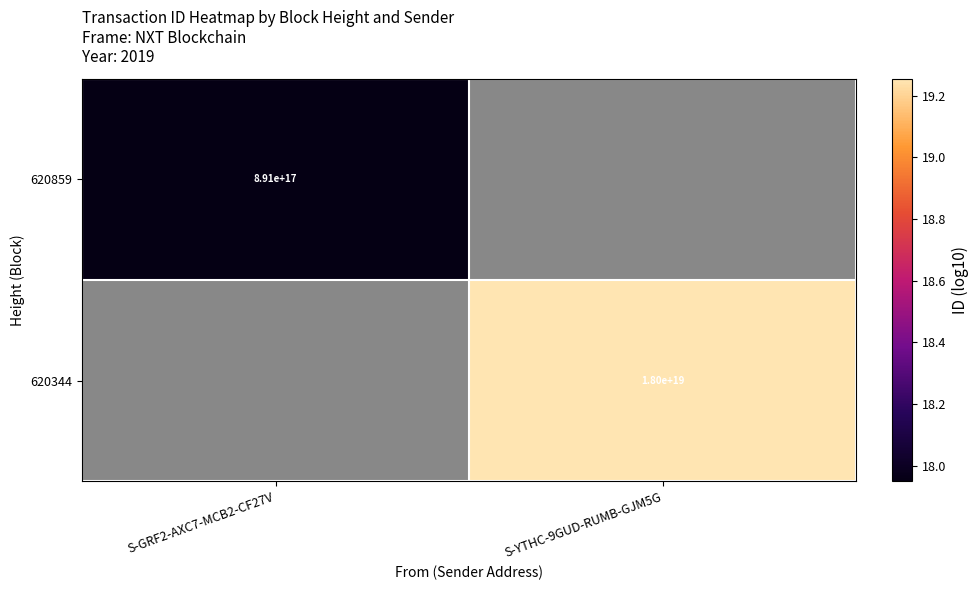

At which label does 620344 reach its minimum?

S-GRF2-AXC7-MCB2-CF27V